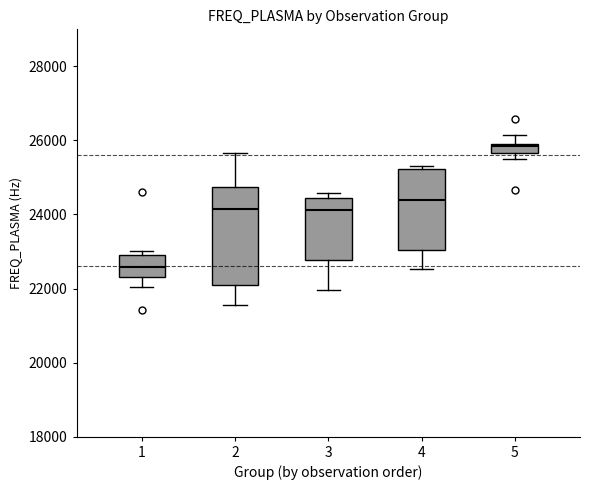

Where is the lower edge of the box at x = 4 on the y-axis? The values are not printed on the chart, so give them approximately, as read against the axis.

23000